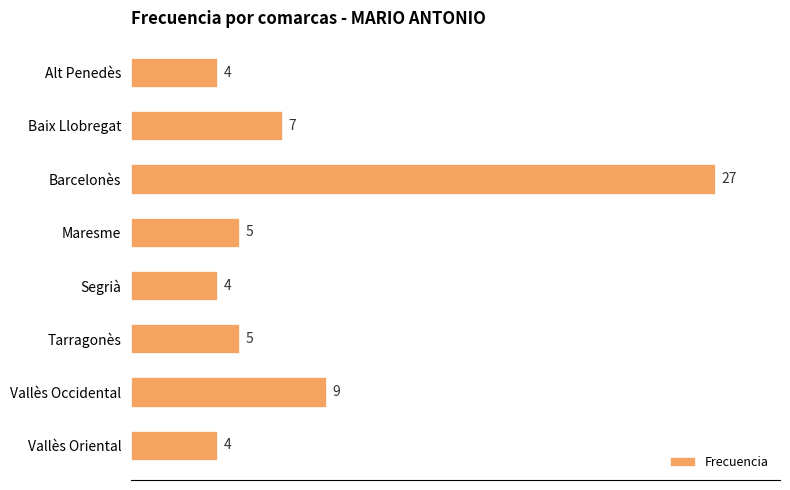

How many distinct data groups are displayed?

1